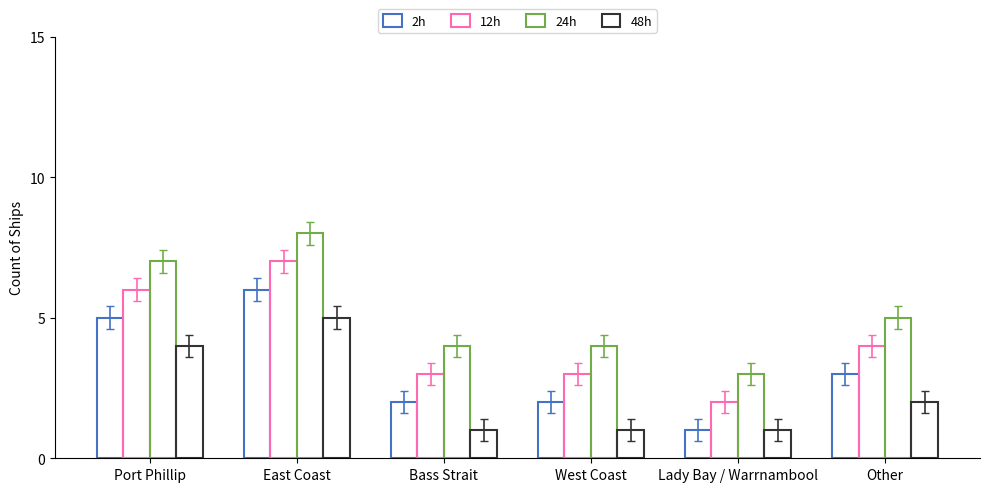

Rank the series by their average value, from highest to lowest.

24h, 12h, 2h, 48h